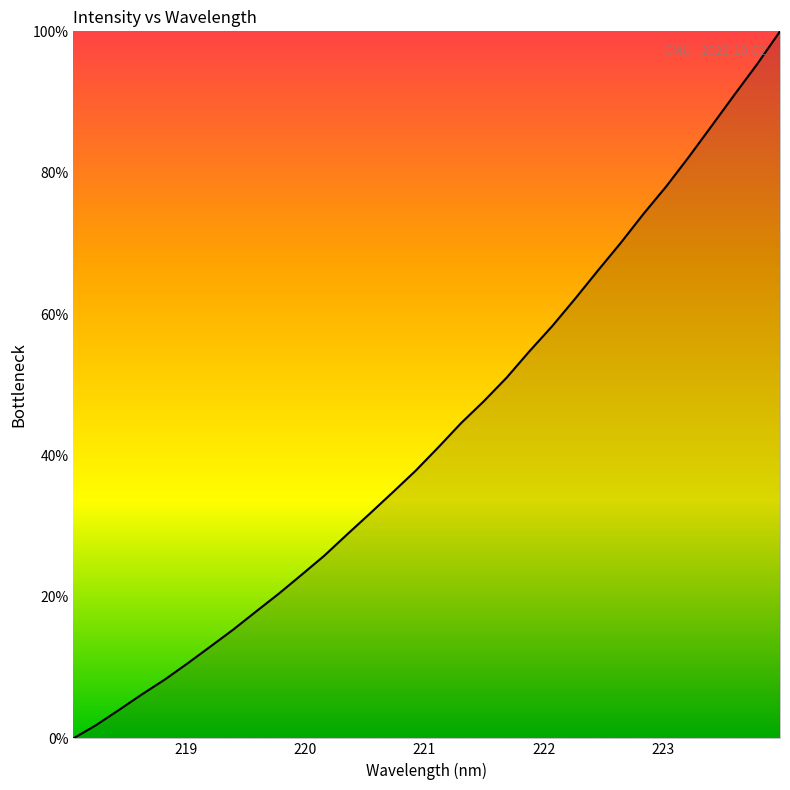

What is the greatest value displayed?

100.0